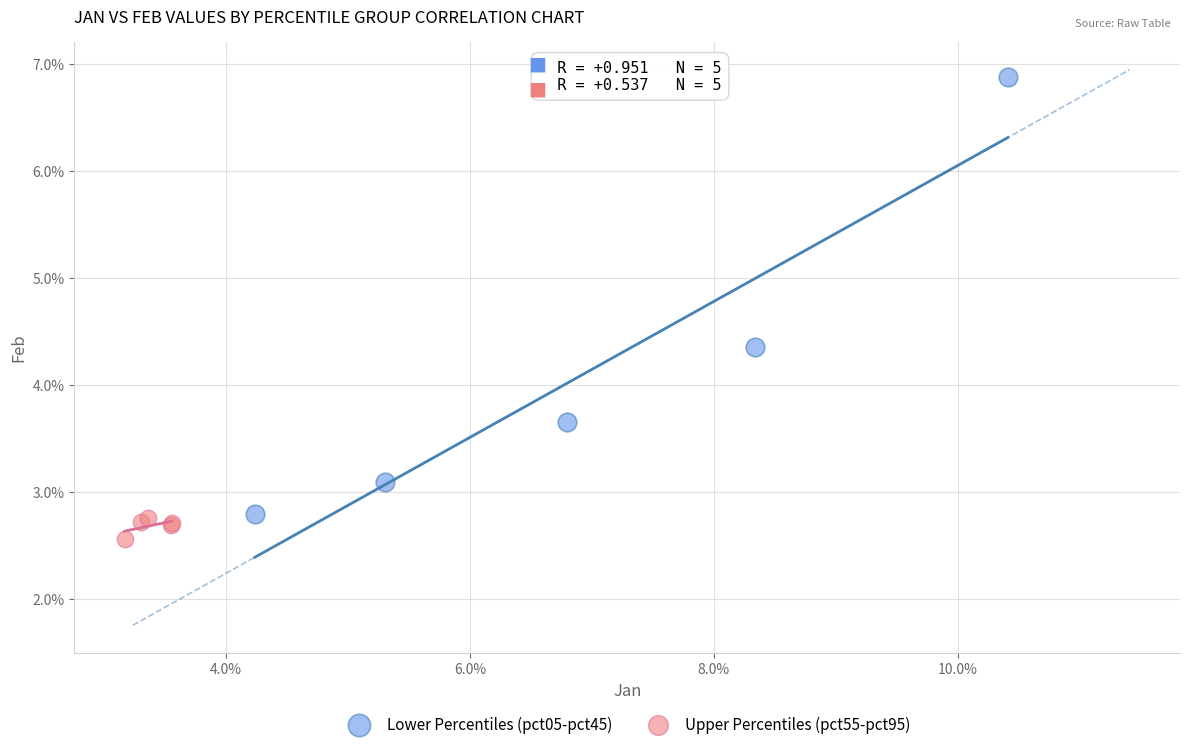

Which series has the widest spread of Y values?

Lower Percentiles (pct05-pct45)